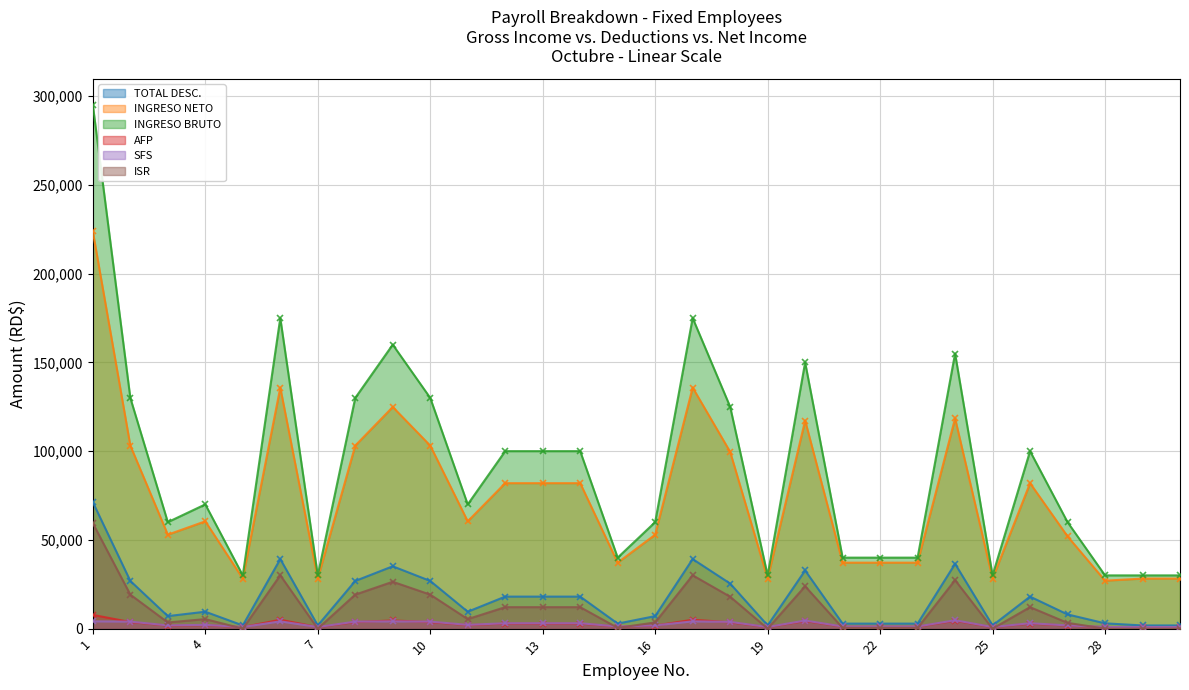

The SFS series shows 912.0 at 7. True or false?

True